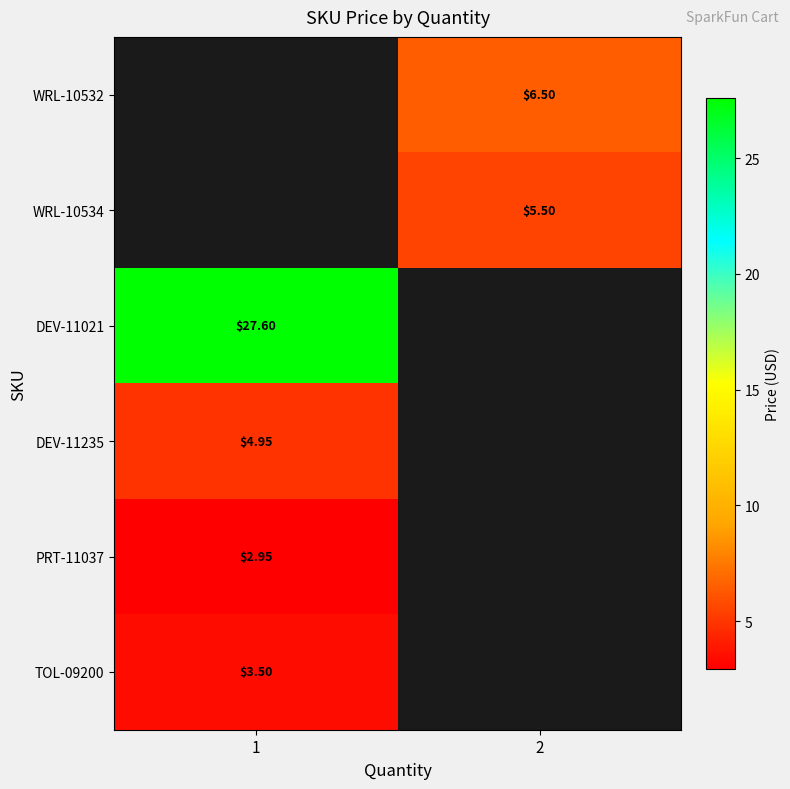

How many categories are shown in the chart?

2